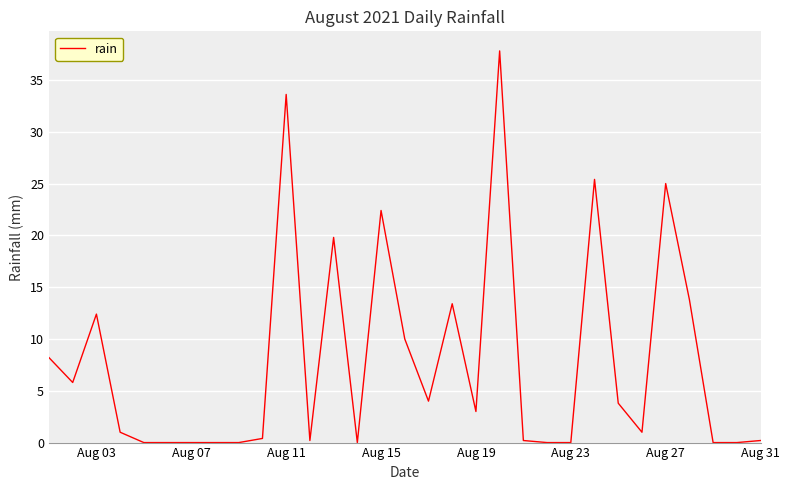

What is the maximum value shown in the chart?

37.8